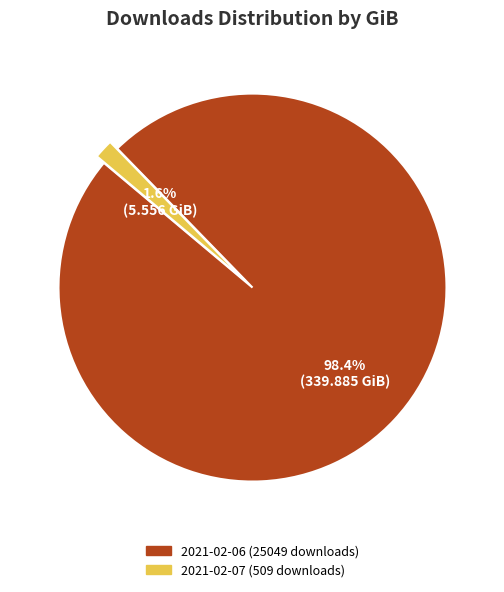

Rank the categories by value from highest to lowest.

2021-02-06 (25049 downloads), 2021-02-07 (509 downloads)